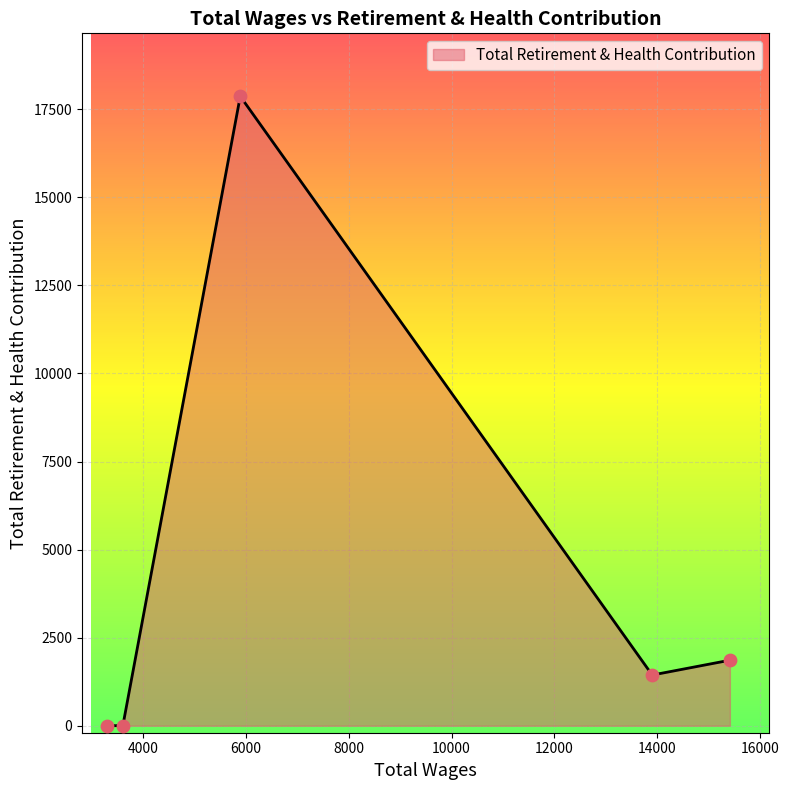

What is the greatest value displayed?

17871